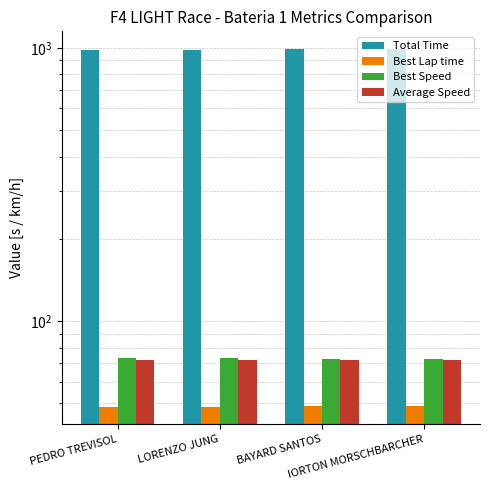

What is the average value of the Total Time series?

986.0